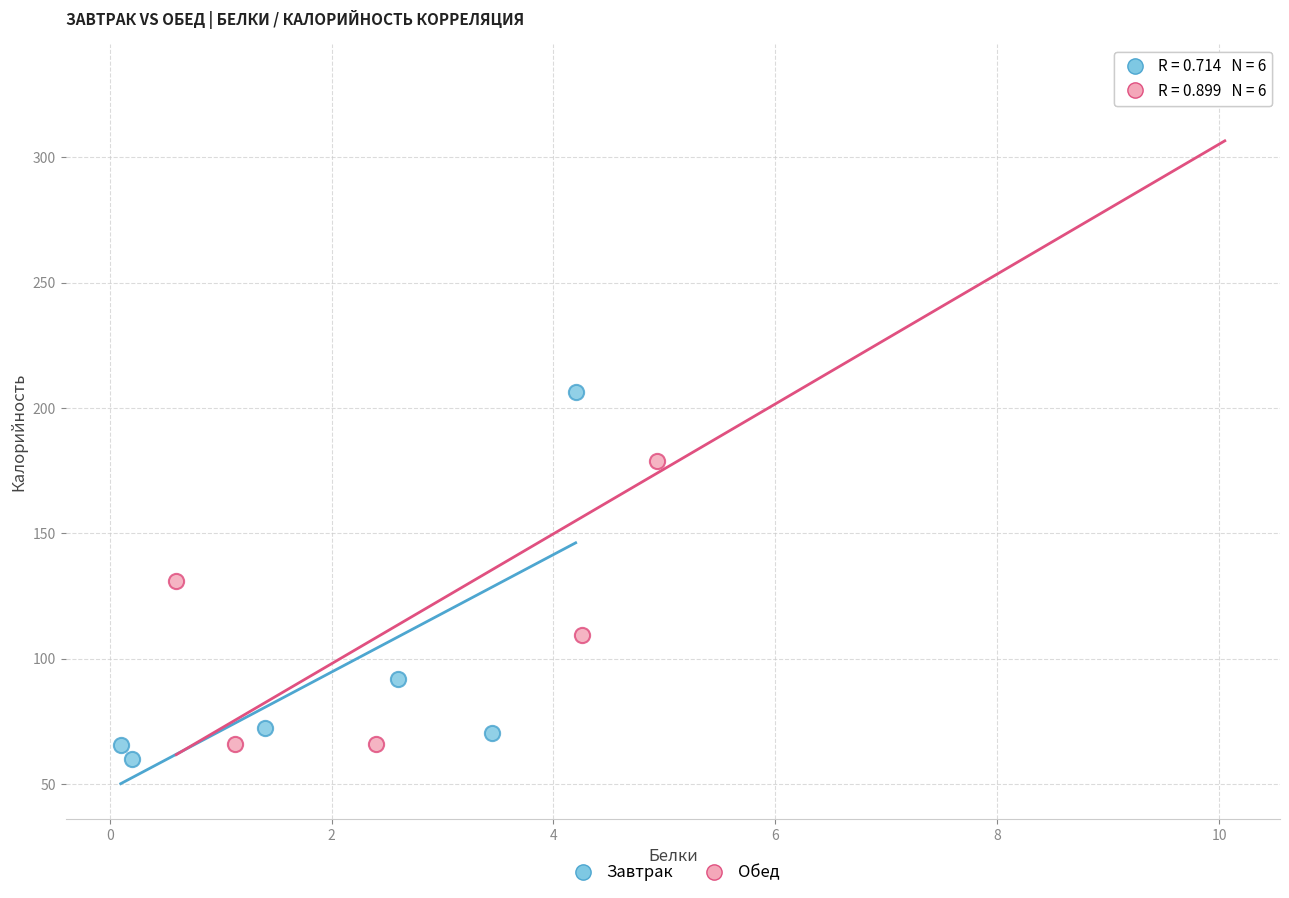

Which series reaches the minimum Y coordinate?

Завтрак